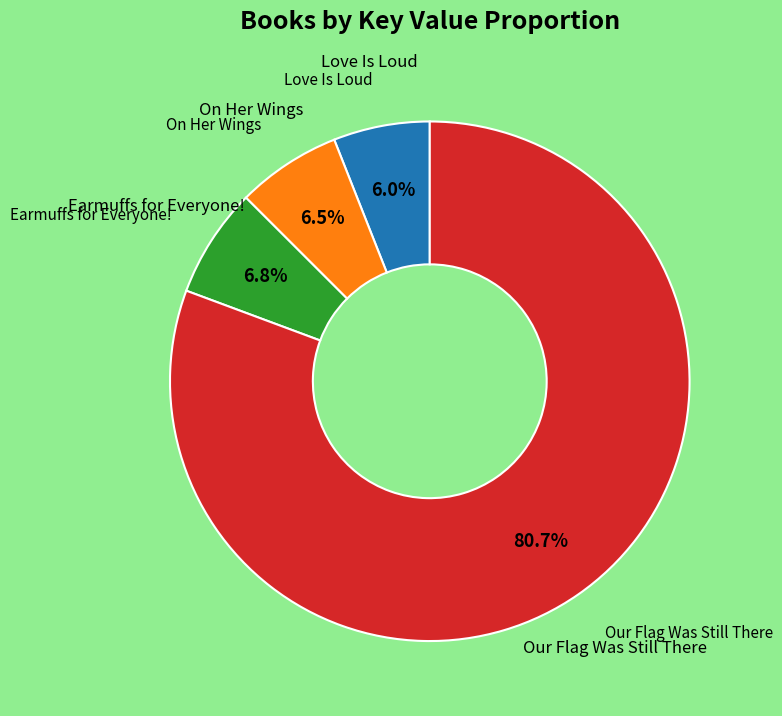

To the nearest percent, what is the difference between the largest and smallest slice percentages?

75%